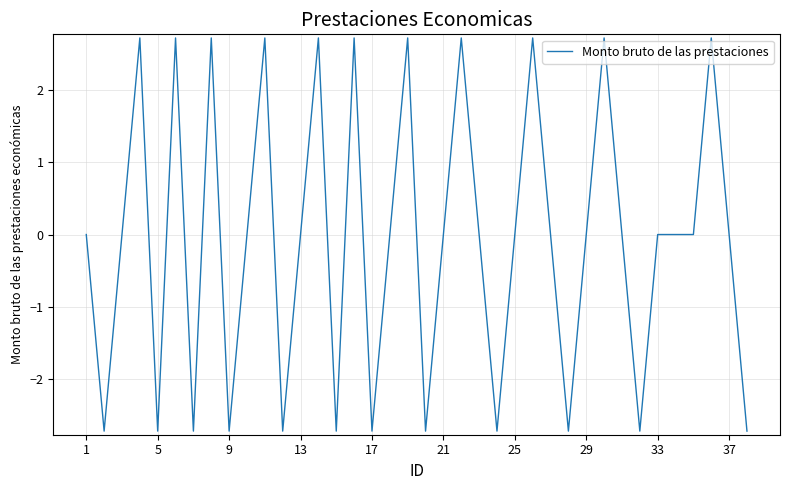

What is the maximum value shown in the chart?

2.7